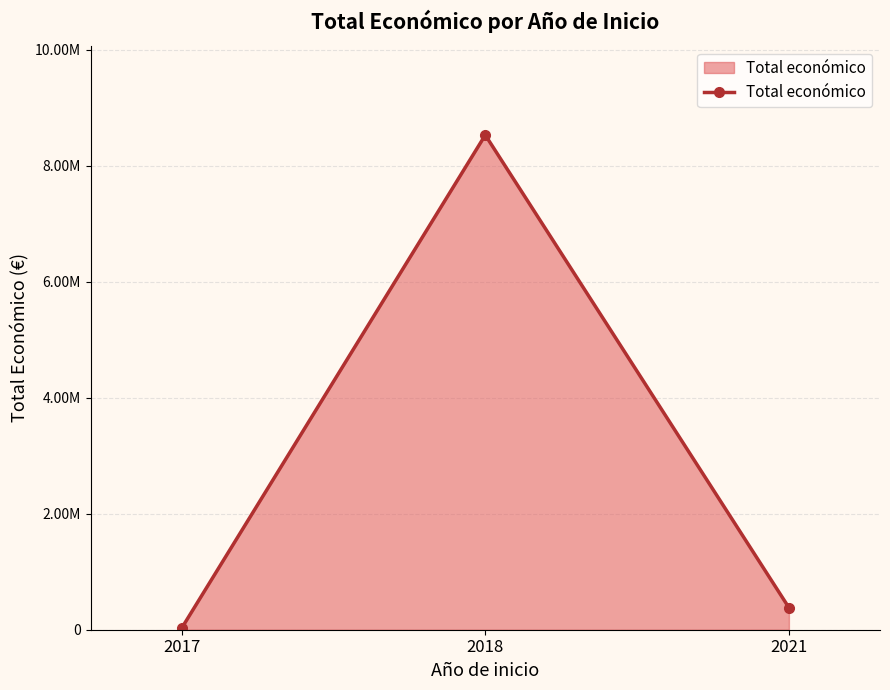

Reading left to right, list all the values displayed in this chart.

26995	8527844	380777